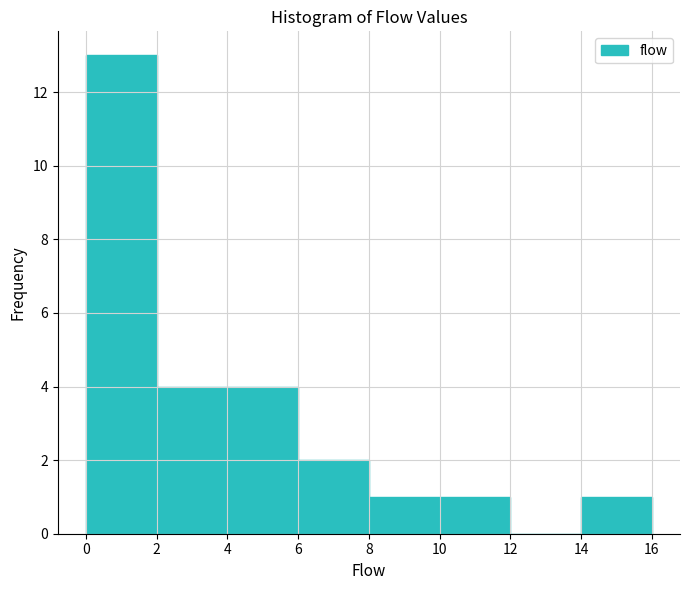

What is the height of the bar covering 14 to 16 on the x-axis? The values are not printed on the chart, so give them approximately, as read against the axis.

1